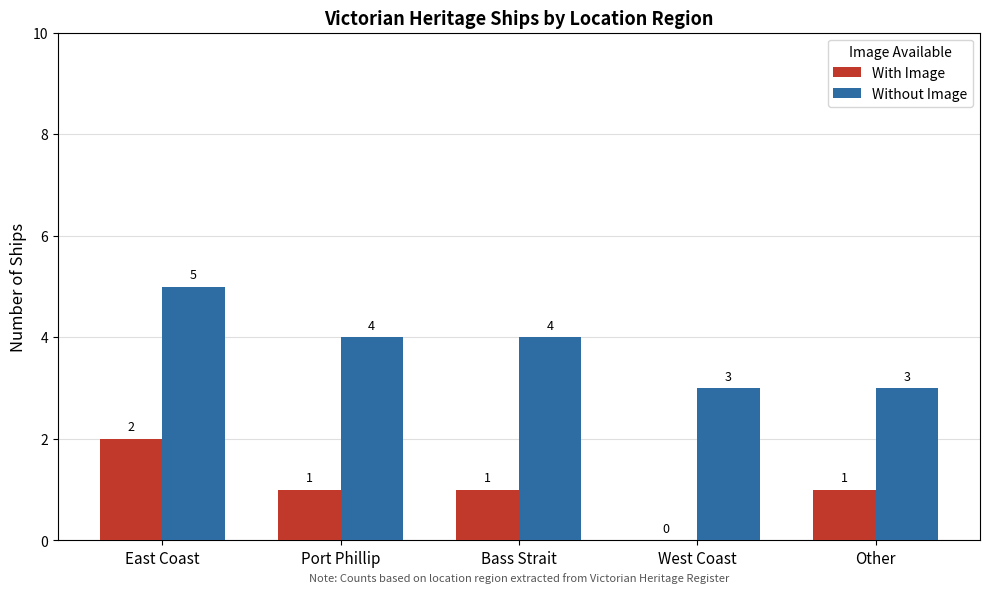

Reading left to right, transcribe all the data shown in this chart.

With Image: East Coast=2	Port Phillip=1	Bass Strait=1	West Coast=0	Other=1
Without Image: East Coast=5	Port Phillip=4	Bass Strait=4	West Coast=3	Other=3